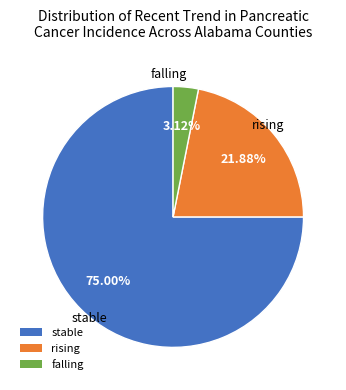

Approximately how many times larger is the value at stable compared to falling?

24.0